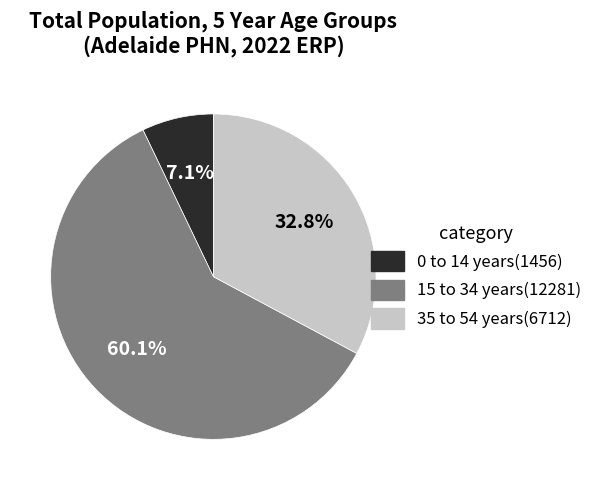

Count the number of slices in the pie.

3